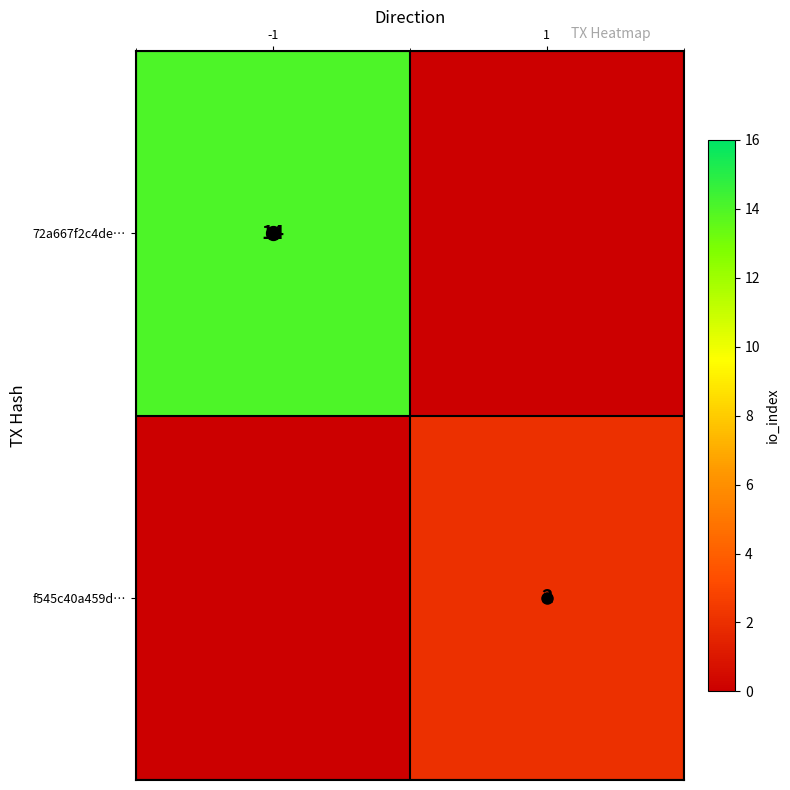

Is the value of f545c40a459d… at -1 greater than the value of 72a667f2c4de… at -1?

No